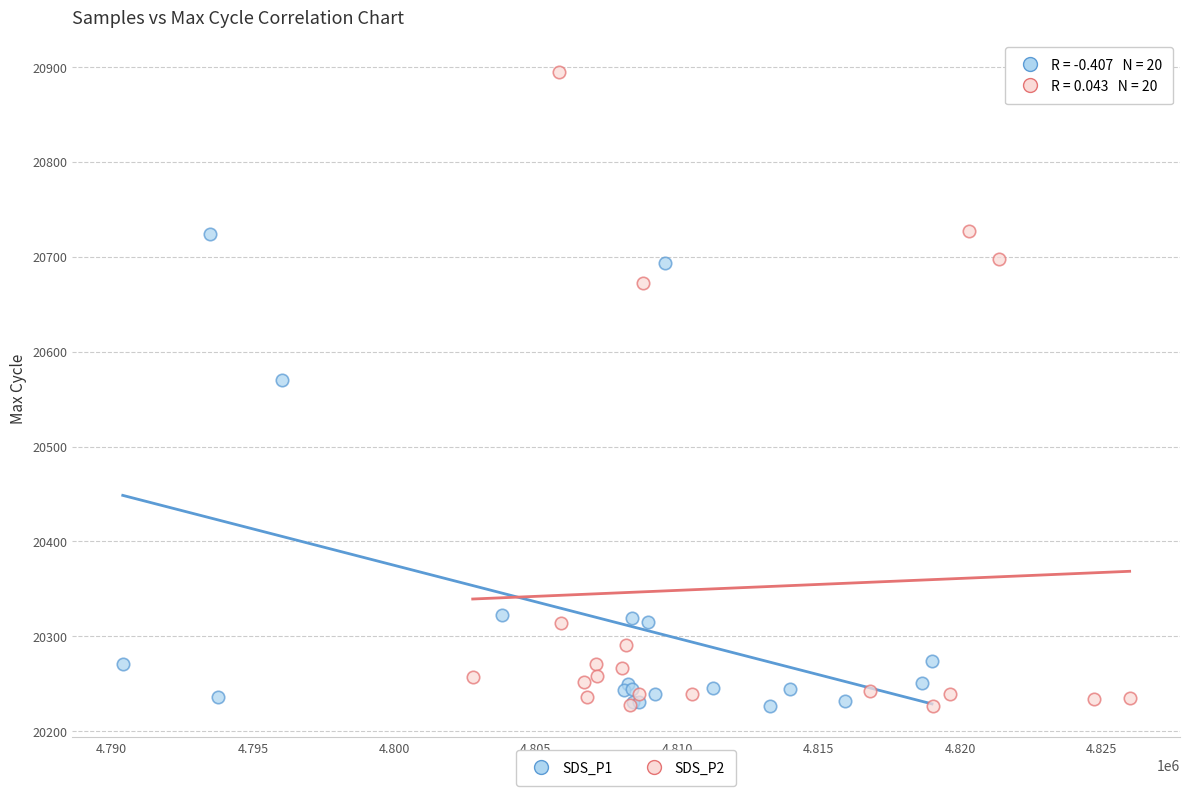

Which series contains the highest Y value?

SDS_P2